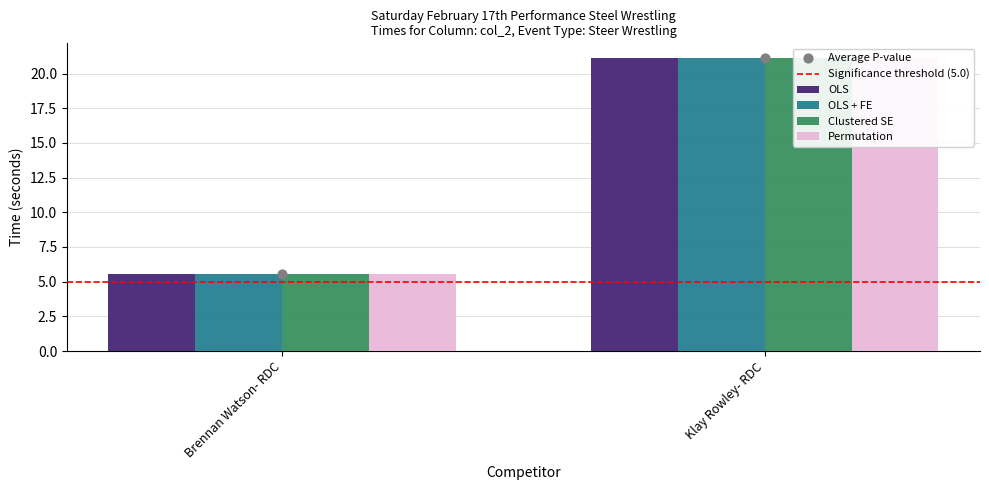

Which series has the widest spread of Y values?

OLS